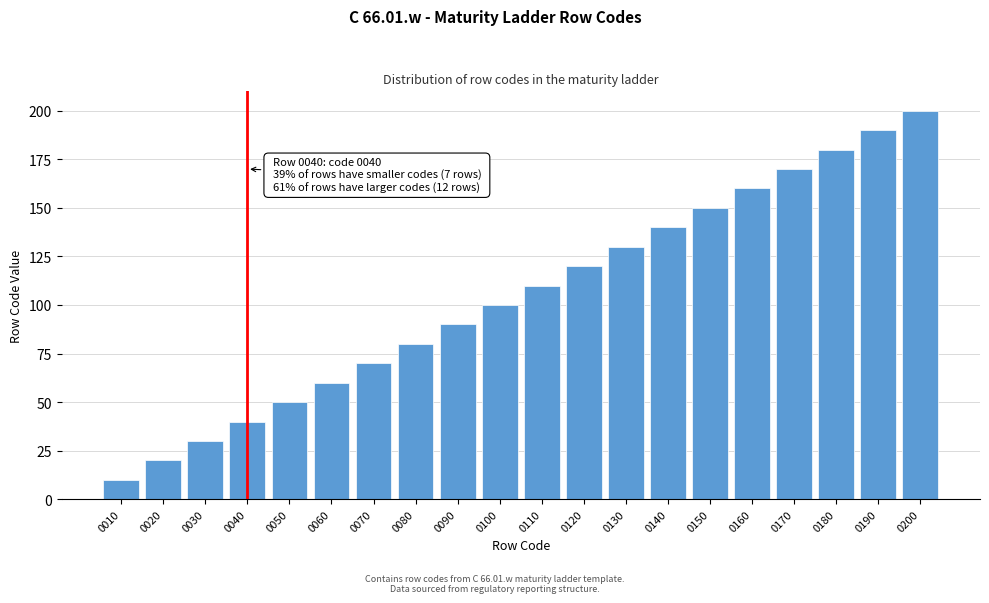

Reading left to right, what are all the values shown in this chart?

10	20	30	40	50	60	70	80	90	100	110	120	130	140	150	160	170	180	190	200